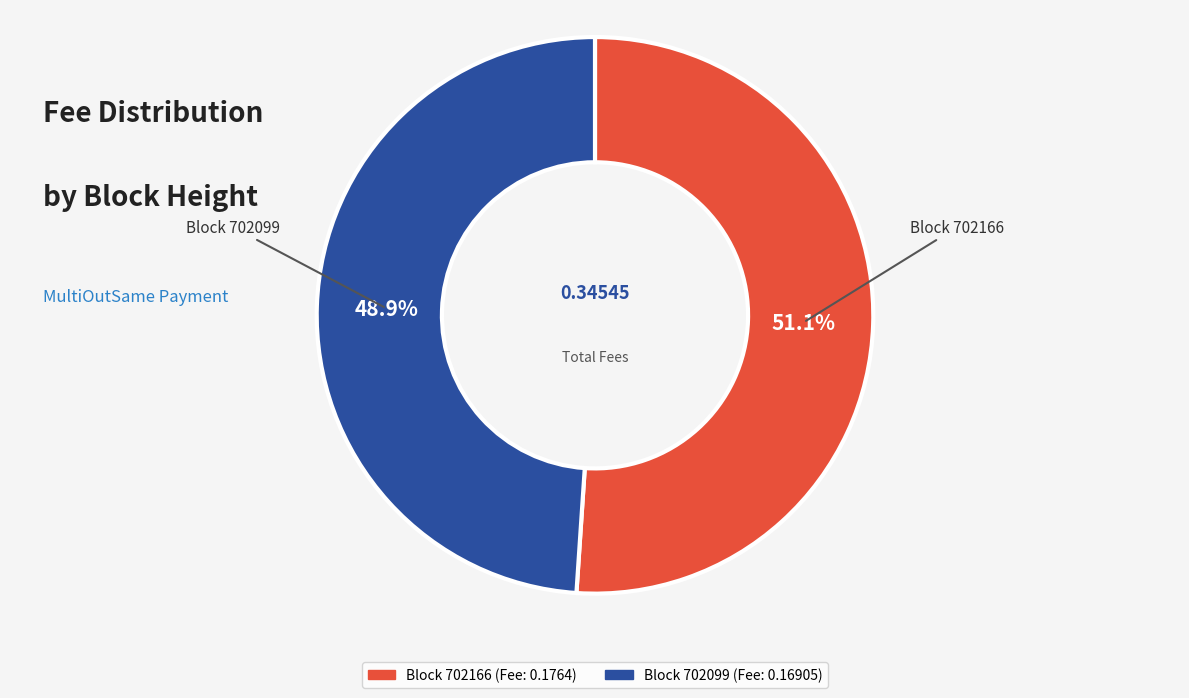

Is there any slice that represents more than half of the pie?

Yes